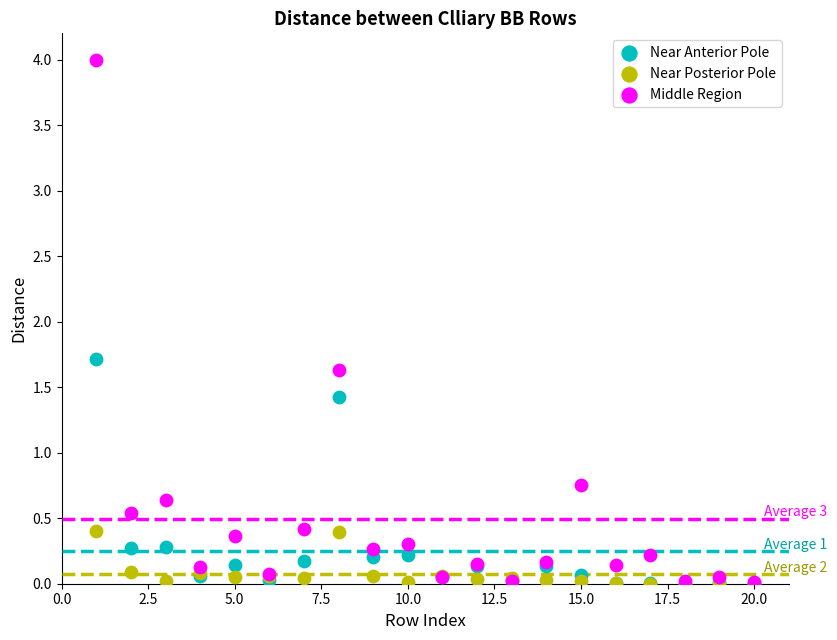

What are all the series names shown in the legend?

Near Anterior Pole, Near Posterior Pole, Middle Region